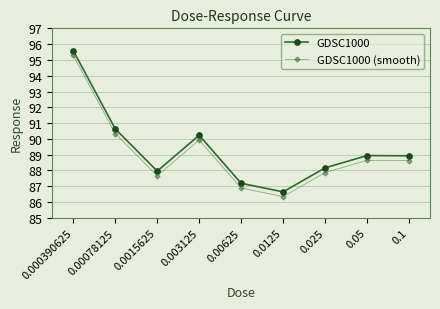

Rank the series by their maximum value, from lowest to highest.

GDSC1000 (smooth), GDSC1000